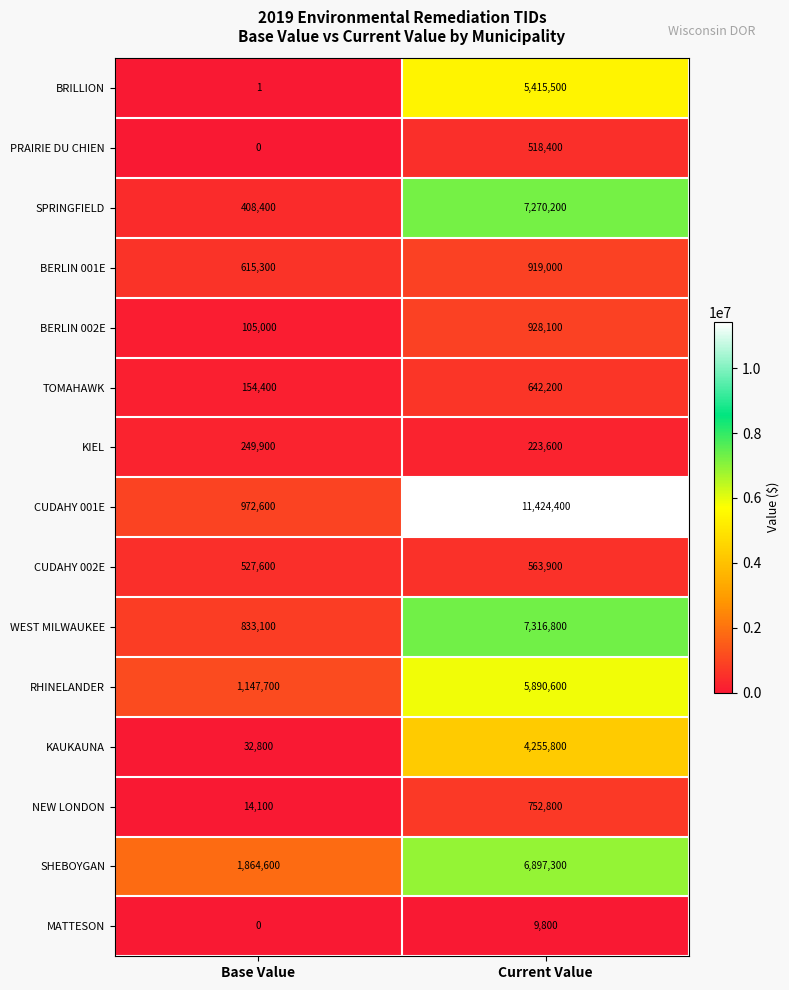

Where is SPRINGFIELD nearest to the value 3839300?

Base Value